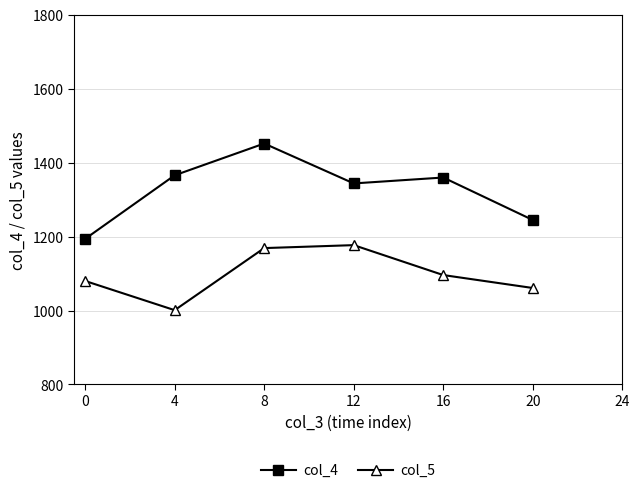

What is the spread (max minus min) of values at 16?

264